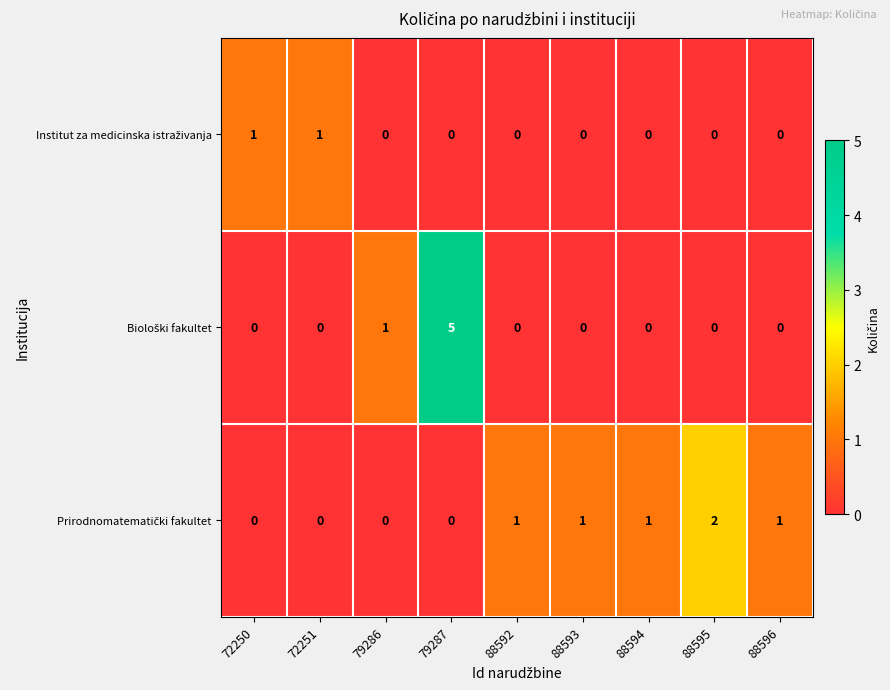

At which category does the chart reach its peak across all series?

79287